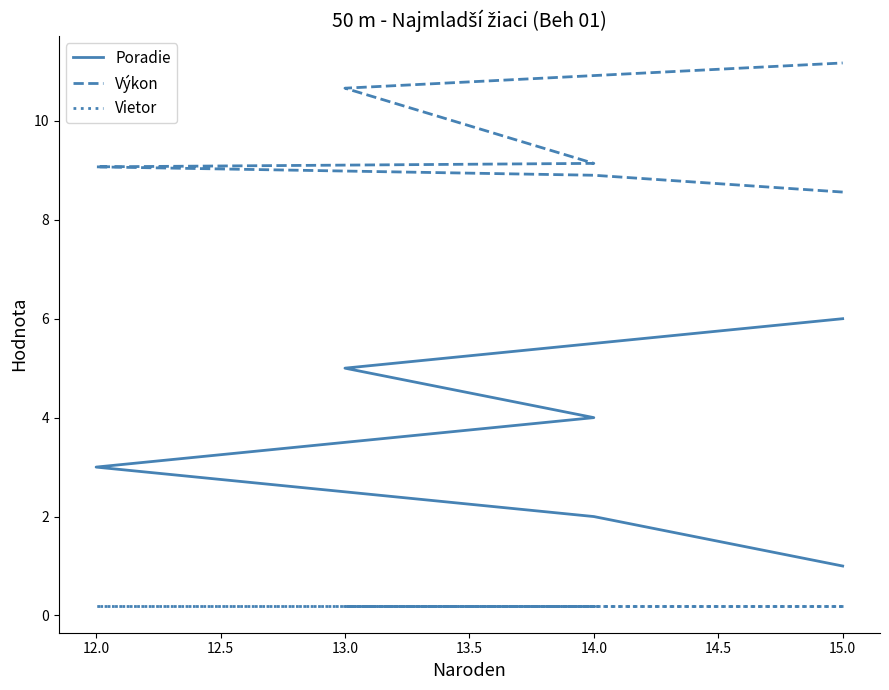

How many Výkon values are between 8 and 10?

4